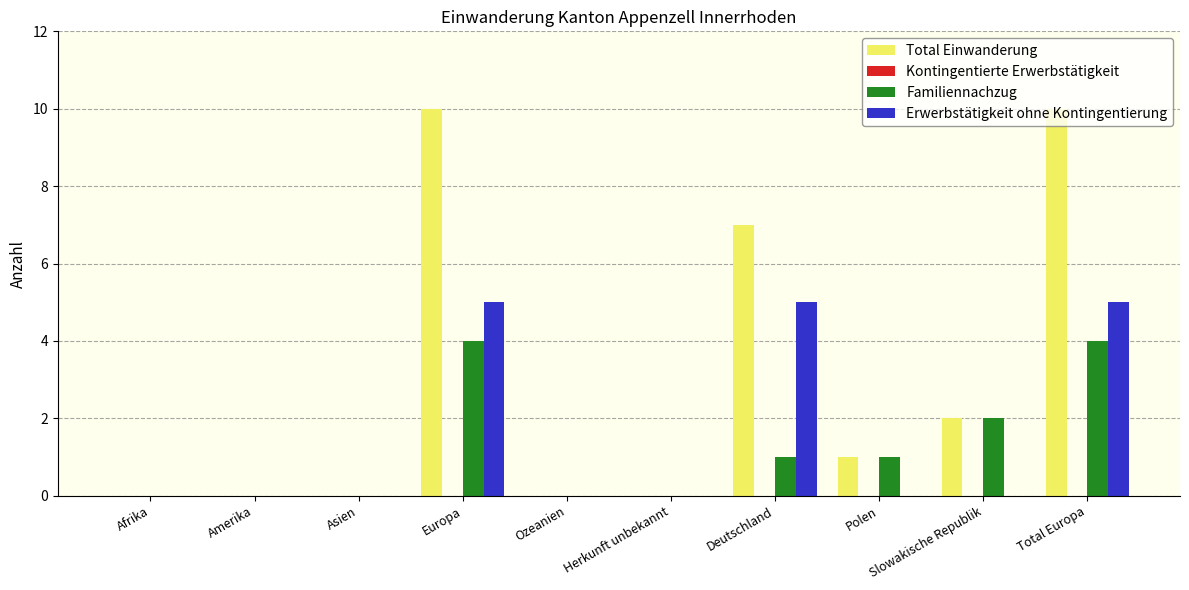

What is the maximum value shown in the chart?

10